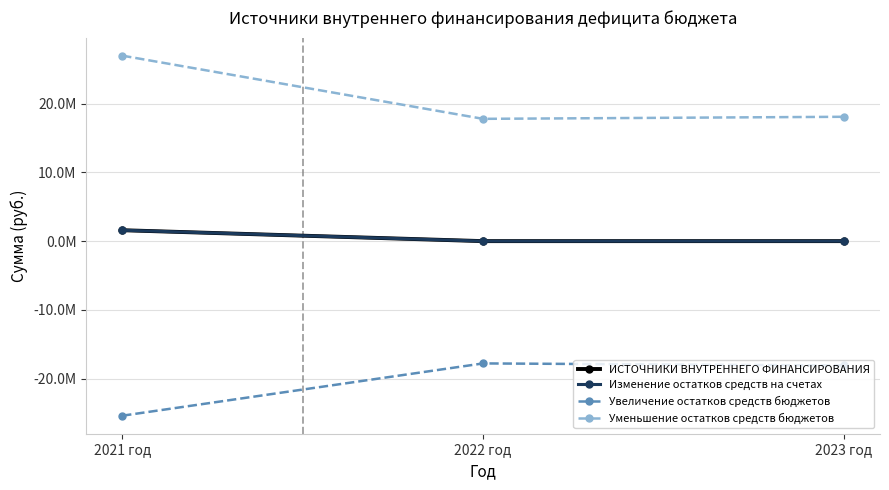

What is the value of the Уменьшение остатков средств бюджетов point at the 3rd from the left?

18100000.0